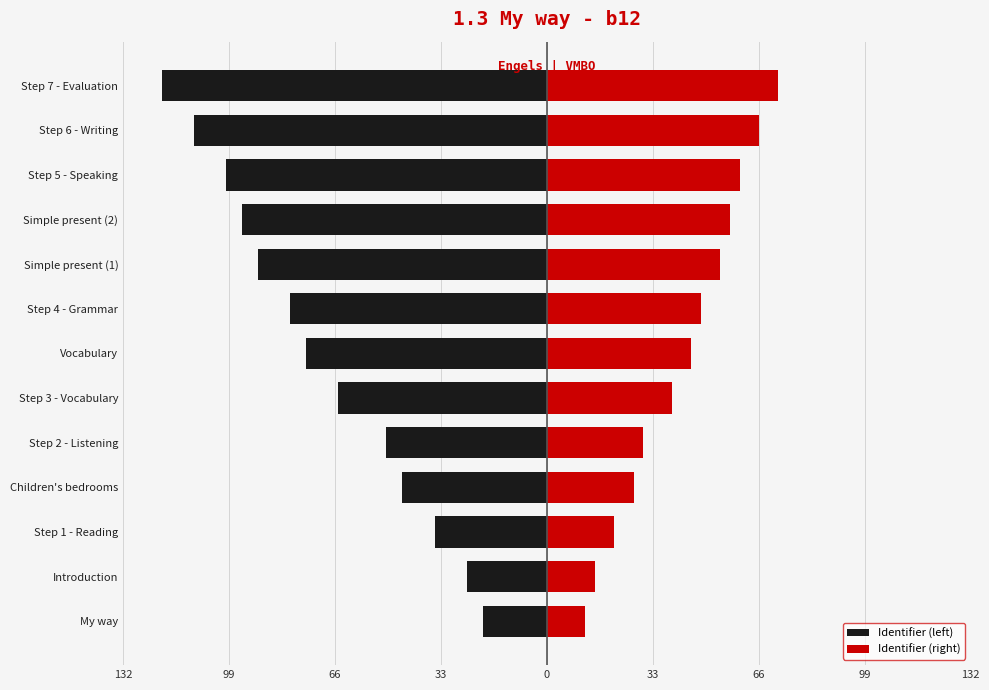

The Identifier (right) series shows 18 at Step 6 - Writing. True or false?

False